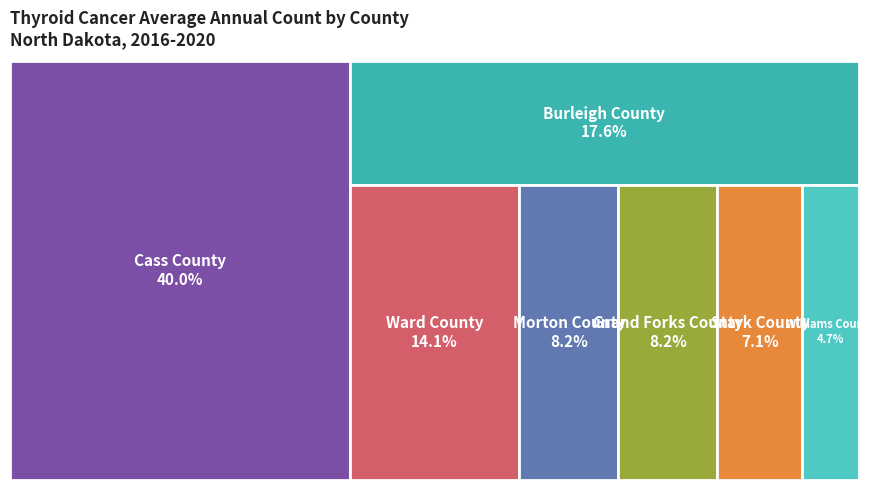

To the nearest percent, what portion does Cass County represent?

40%